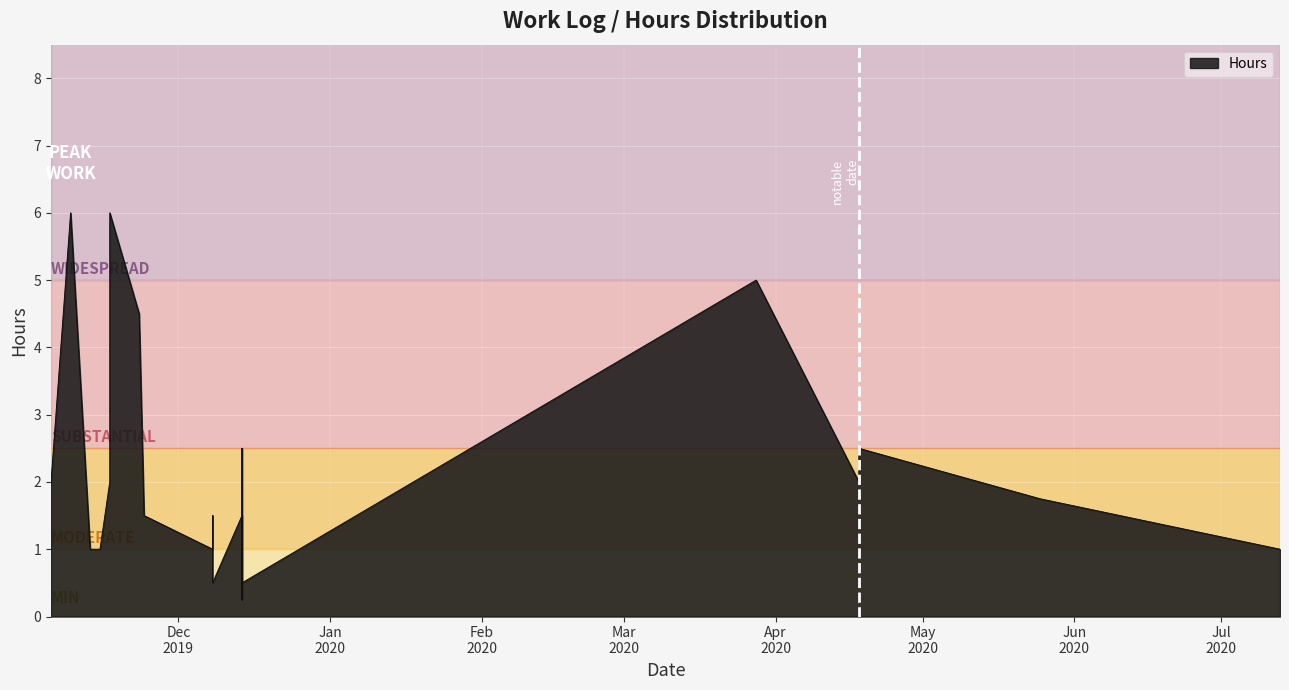

What is the difference between the maximum and minimum values?

5.8